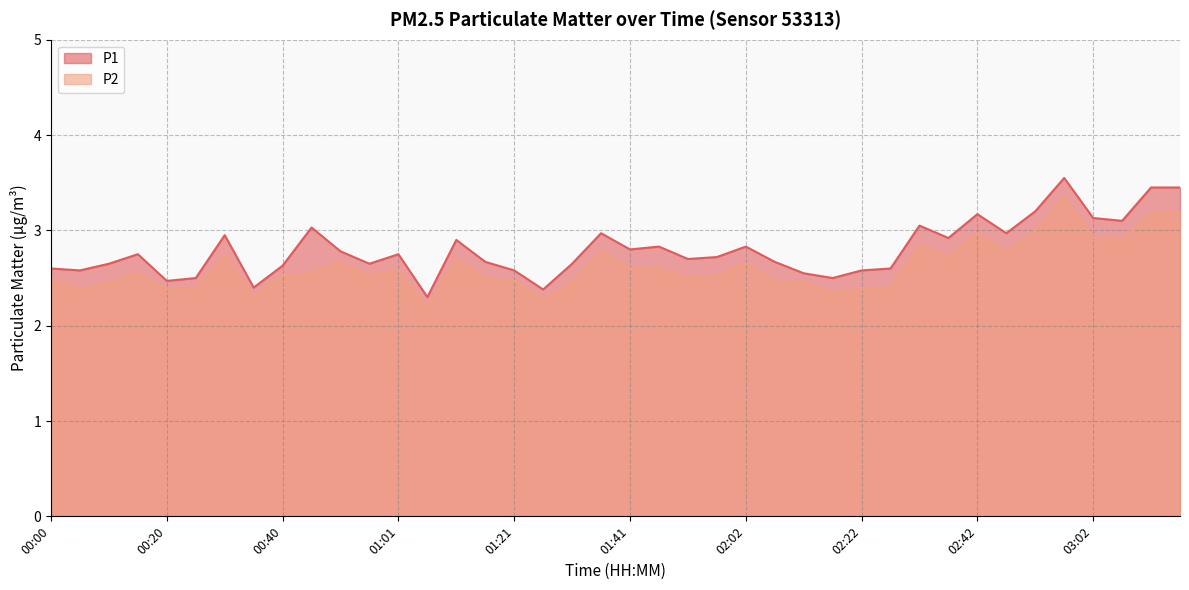

Which series has the largest range (max minus min)?

P1